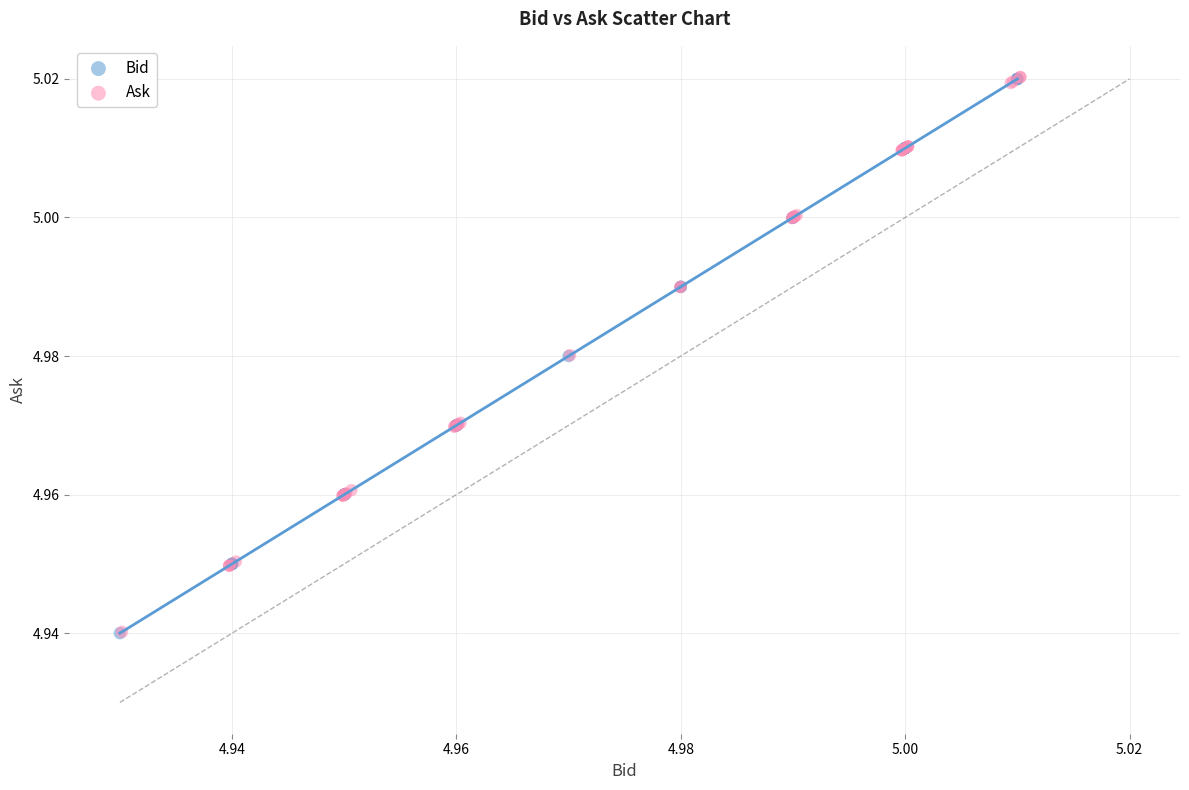

What are all the series names shown in the legend?

Bid, Ask